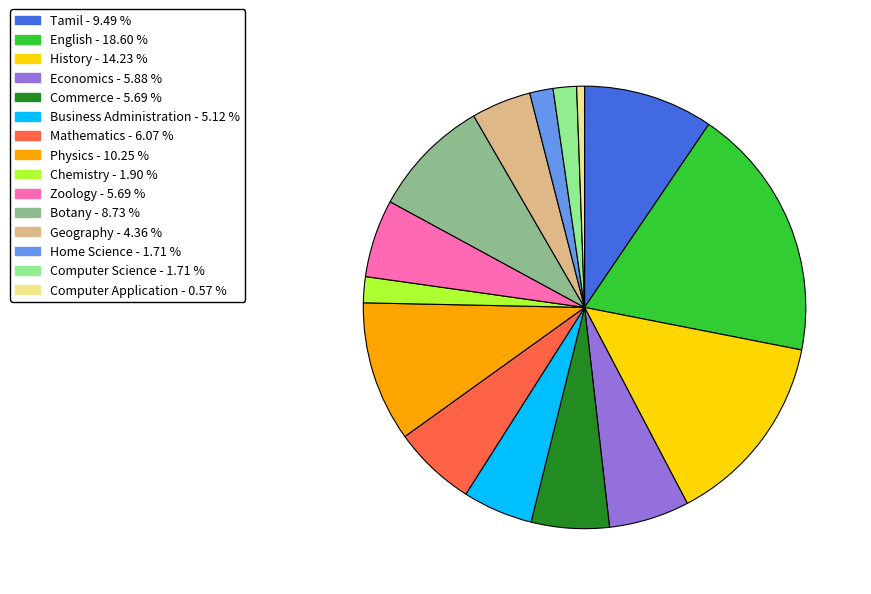

What is the ratio of the value at Zoology to the value at Economics?

1.0